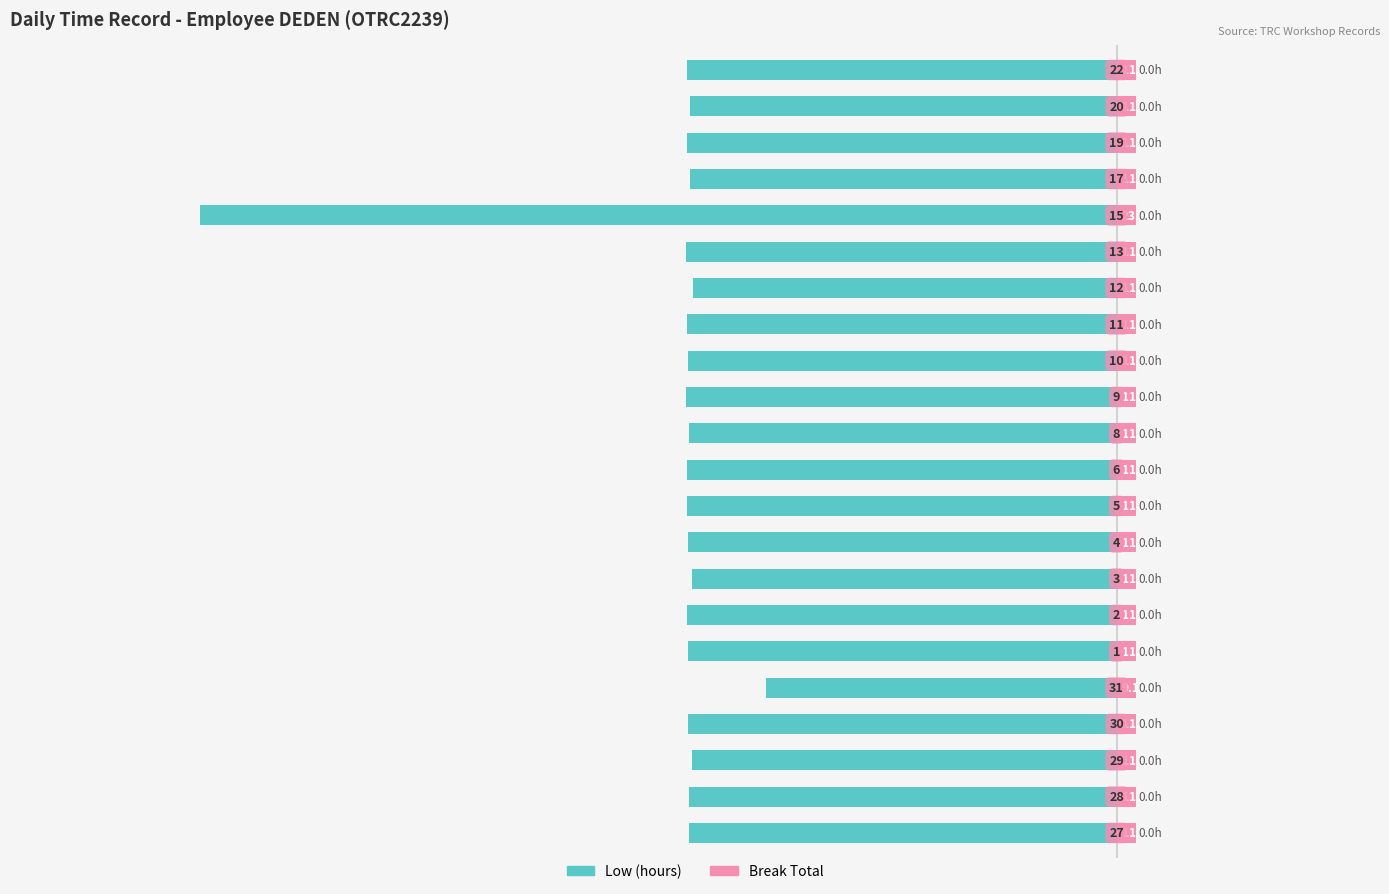

What is the maximum value for Low (hours)?

-33.3